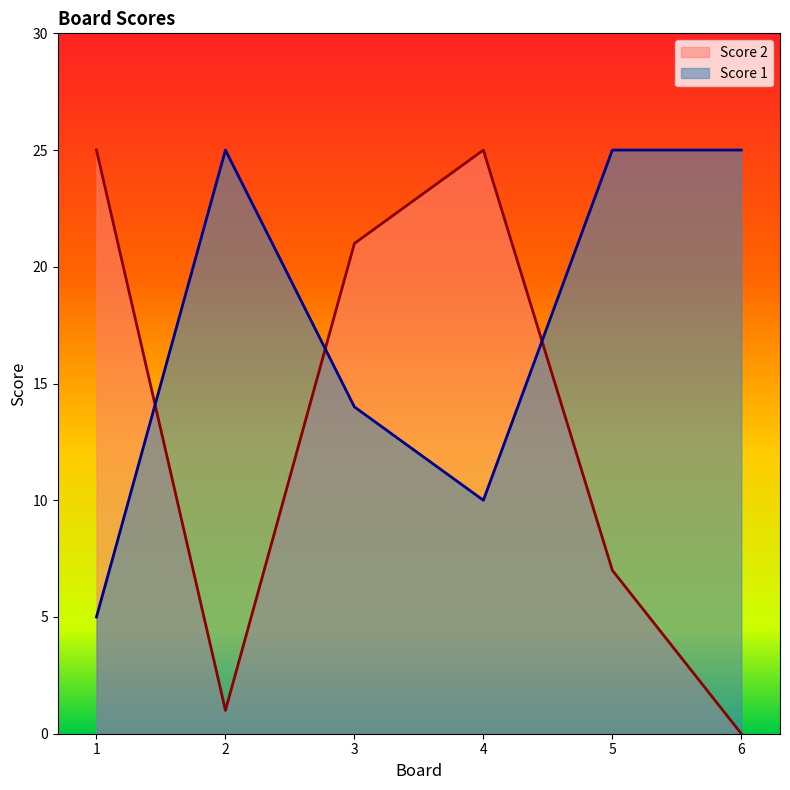

What is the maximum value for Score 1?

25